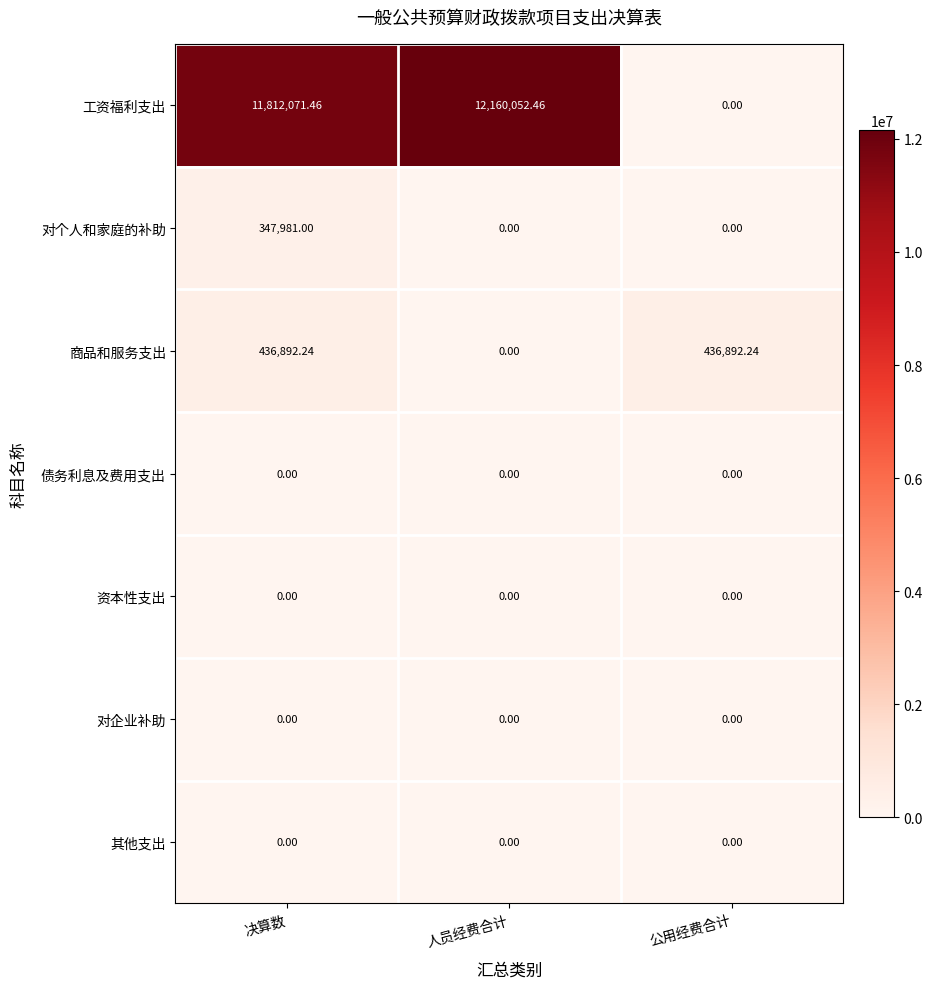

Which category has the highest value across all series?

人员经费合计